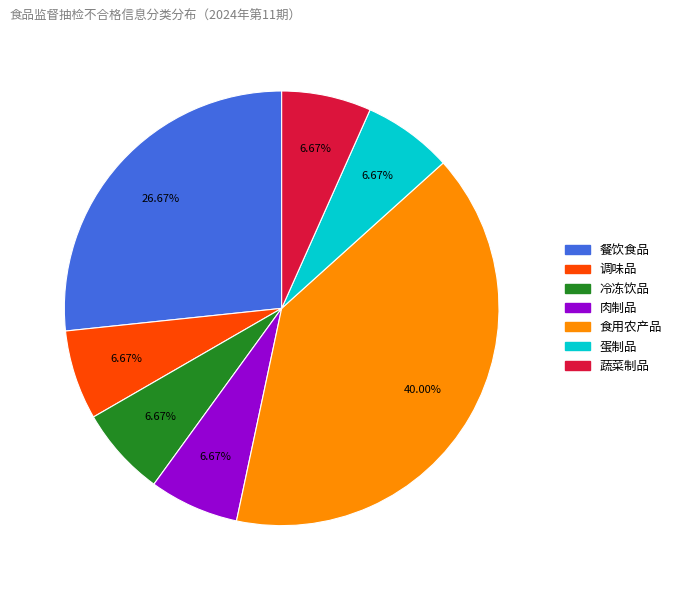

Between 餐饮食品 and 冷冻饮品, which is larger?

餐饮食品